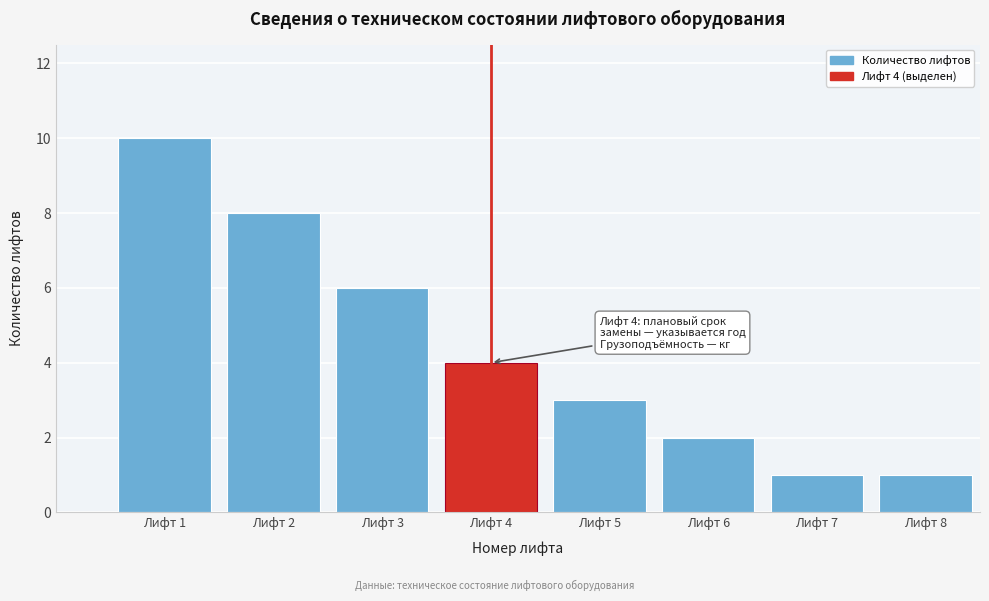

Reading right to left, transcribe all the data shown in this chart.

1	1	2	3	4	6	8	10